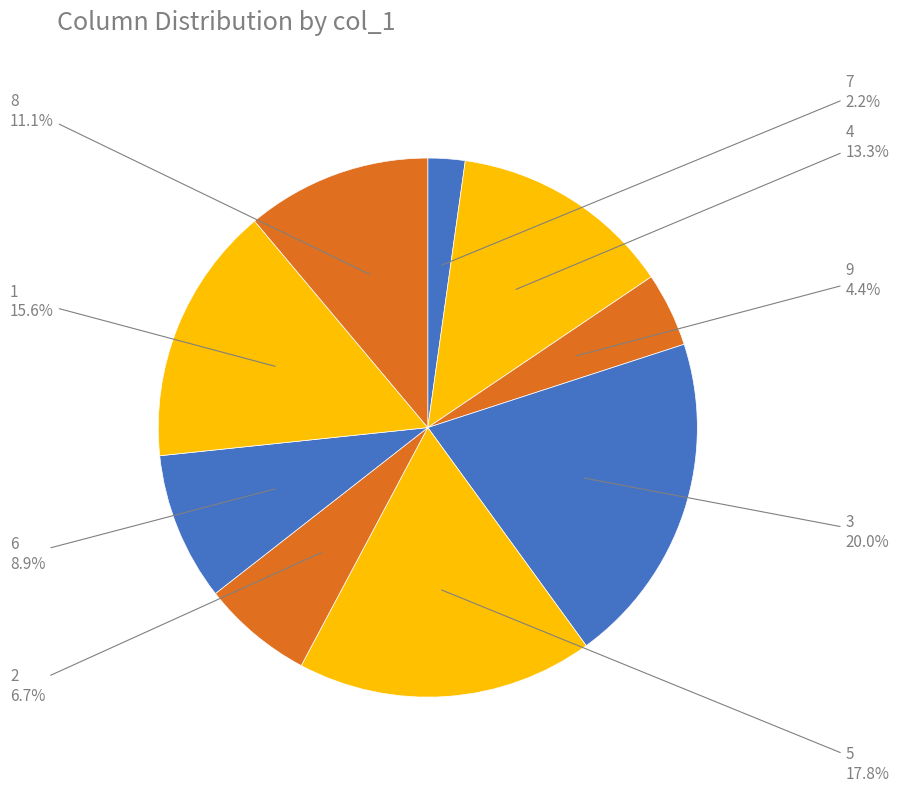

Is the sum of 3 and 6 greater than half?

No